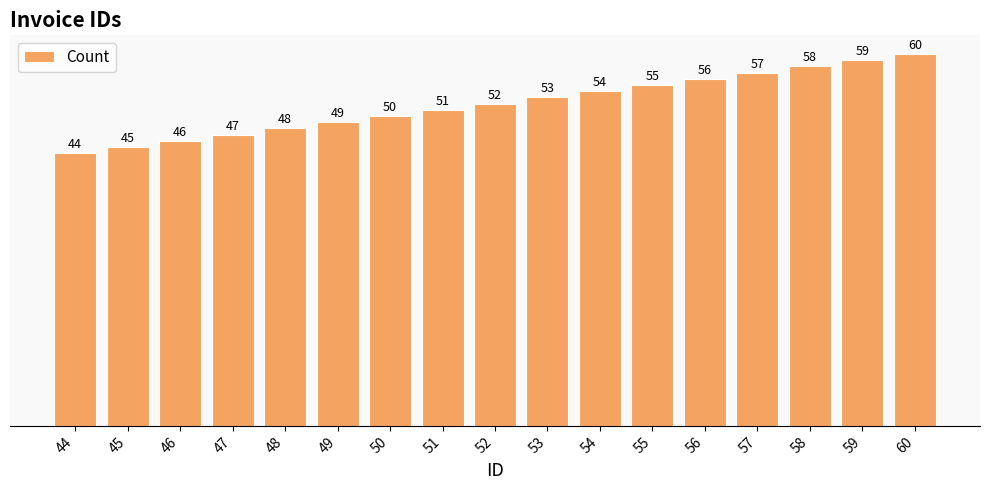

List the labels in order of value, smallest first.

44, 45, 46, 47, 48, 49, 50, 51, 52, 53, 54, 55, 56, 57, 58, 59, 60